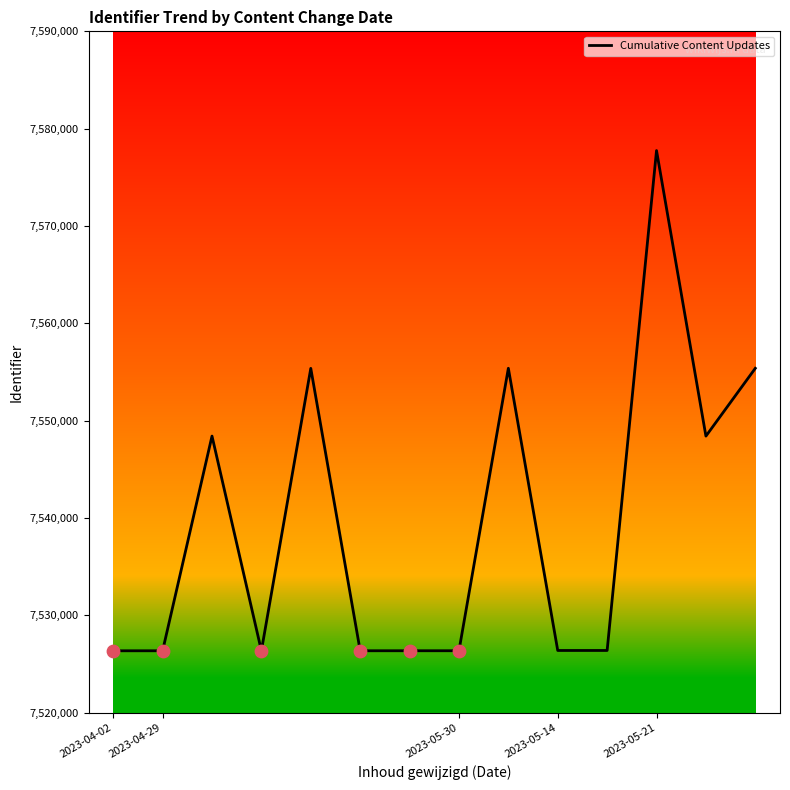

What is the smallest value displayed?

7526353